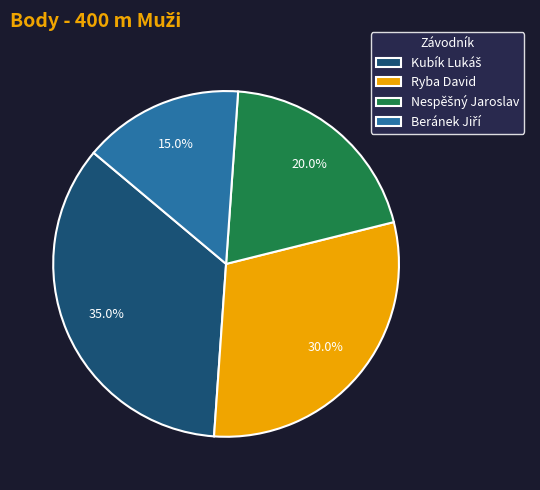

Count the number of slices in the pie.

4